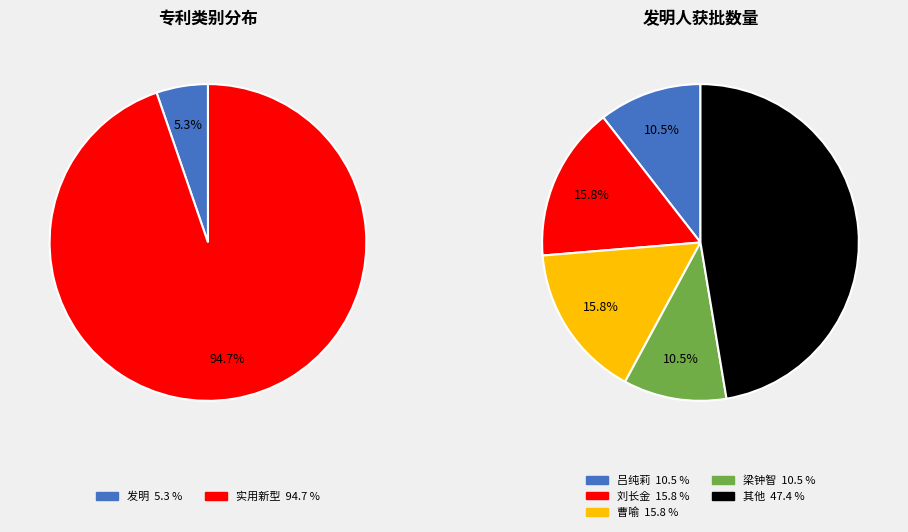

Which category has the biggest portion of the pie?

实用新型